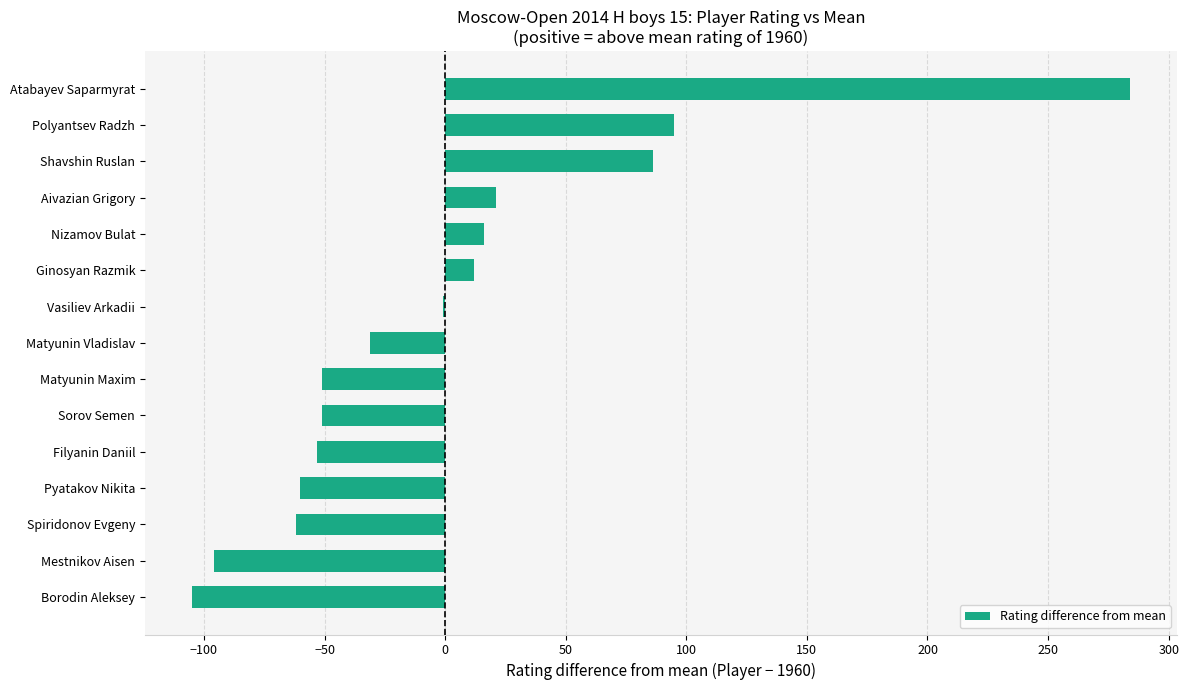

The value at Pyatakov Nikita is -33. True or false?

False